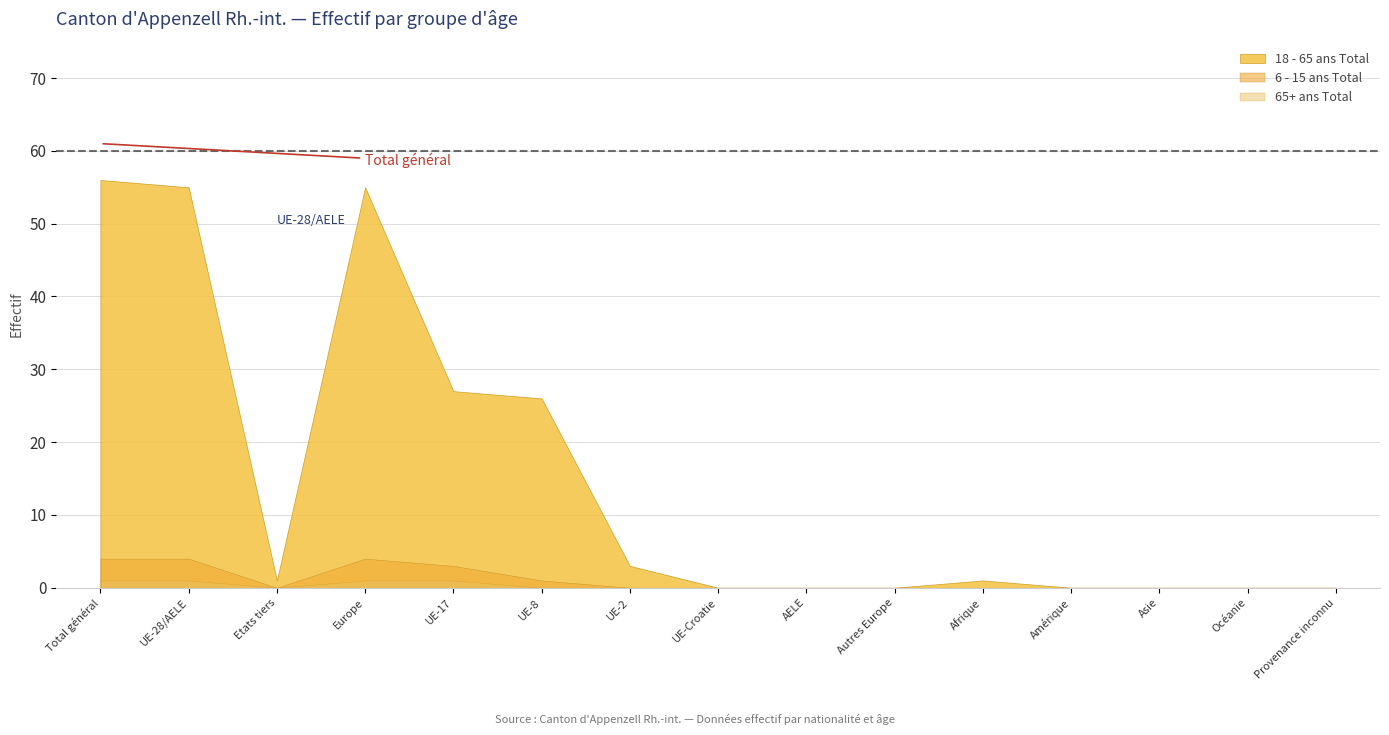

At which label does 18 - 65 ans Total first exceed 1?

Total général